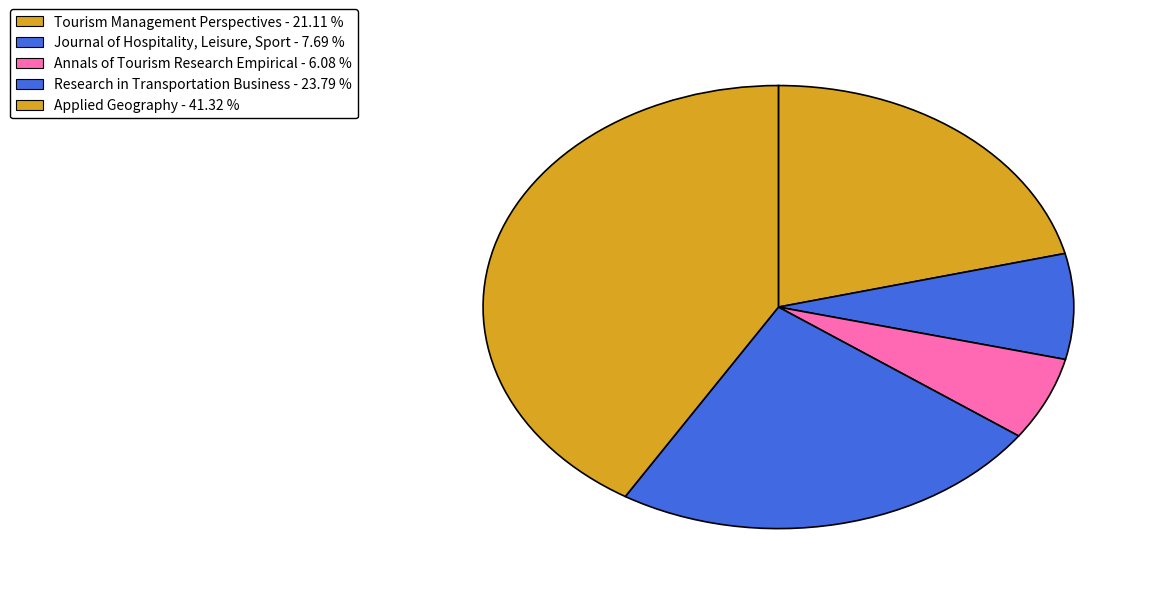

To the nearest percent, what portion does Applied Geography represent?

41%